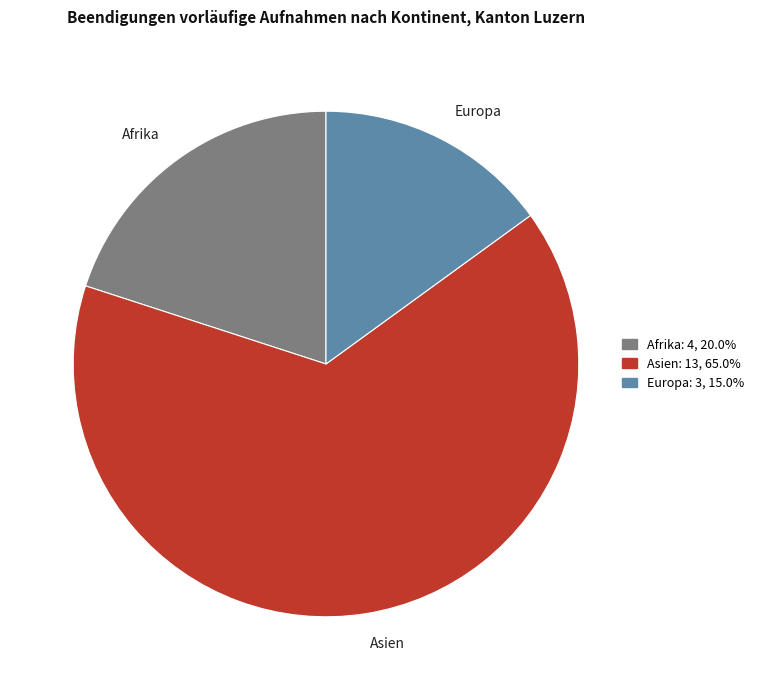

Is the sum of Afrika and Europa greater than half?

No